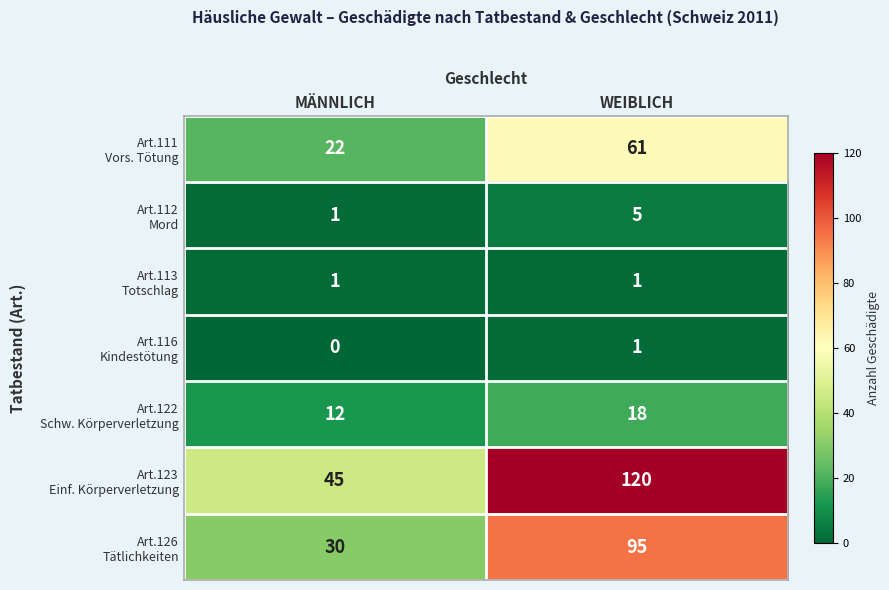

At which category is the sum across all series the highest?

WEIBLICH